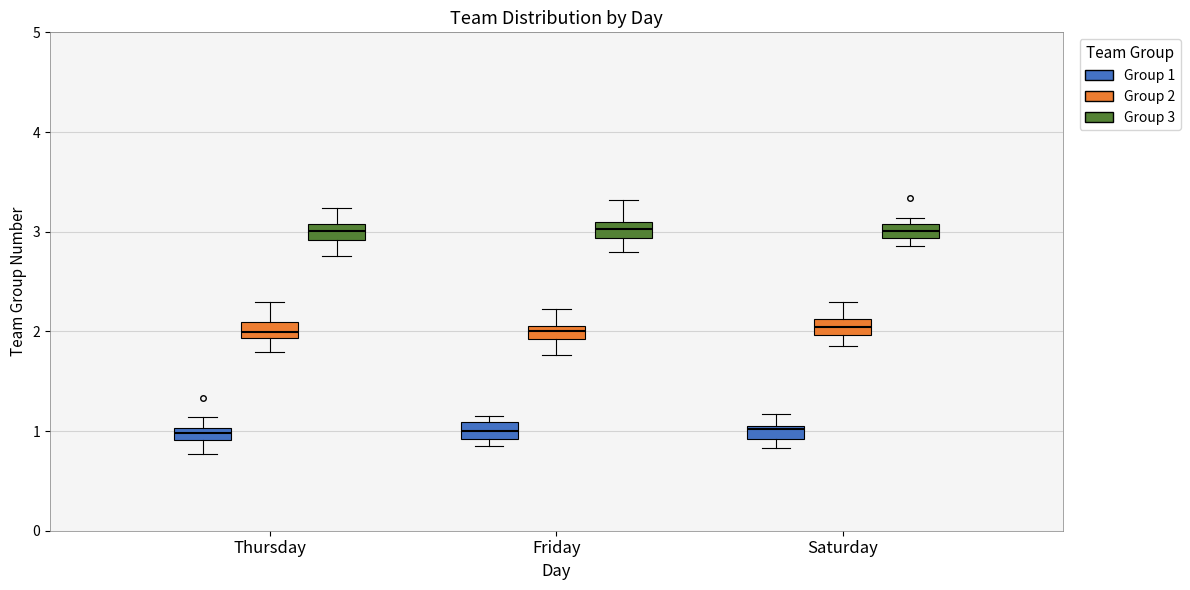

Where is the lower edge of the box for Friday (Group 3) on the y-axis? The values are not printed on the chart, so give them approximately, as read against the axis.

2.9